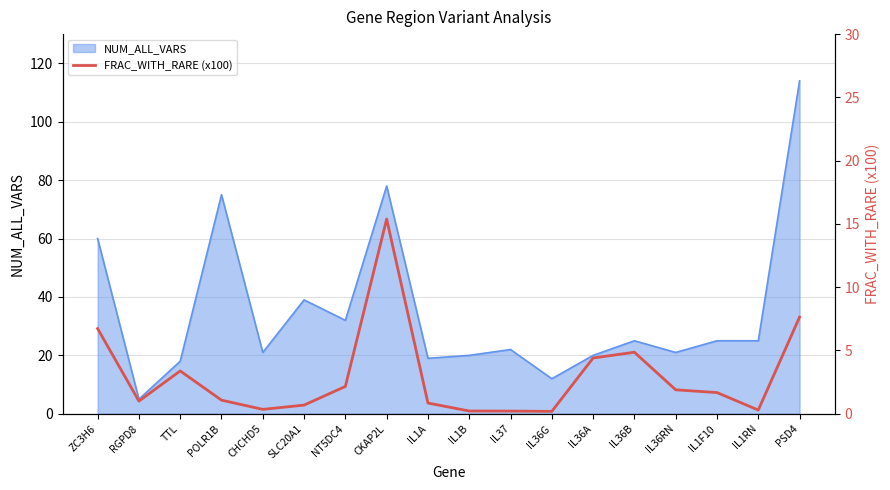

What is the minimum value shown in the chart?

0.2